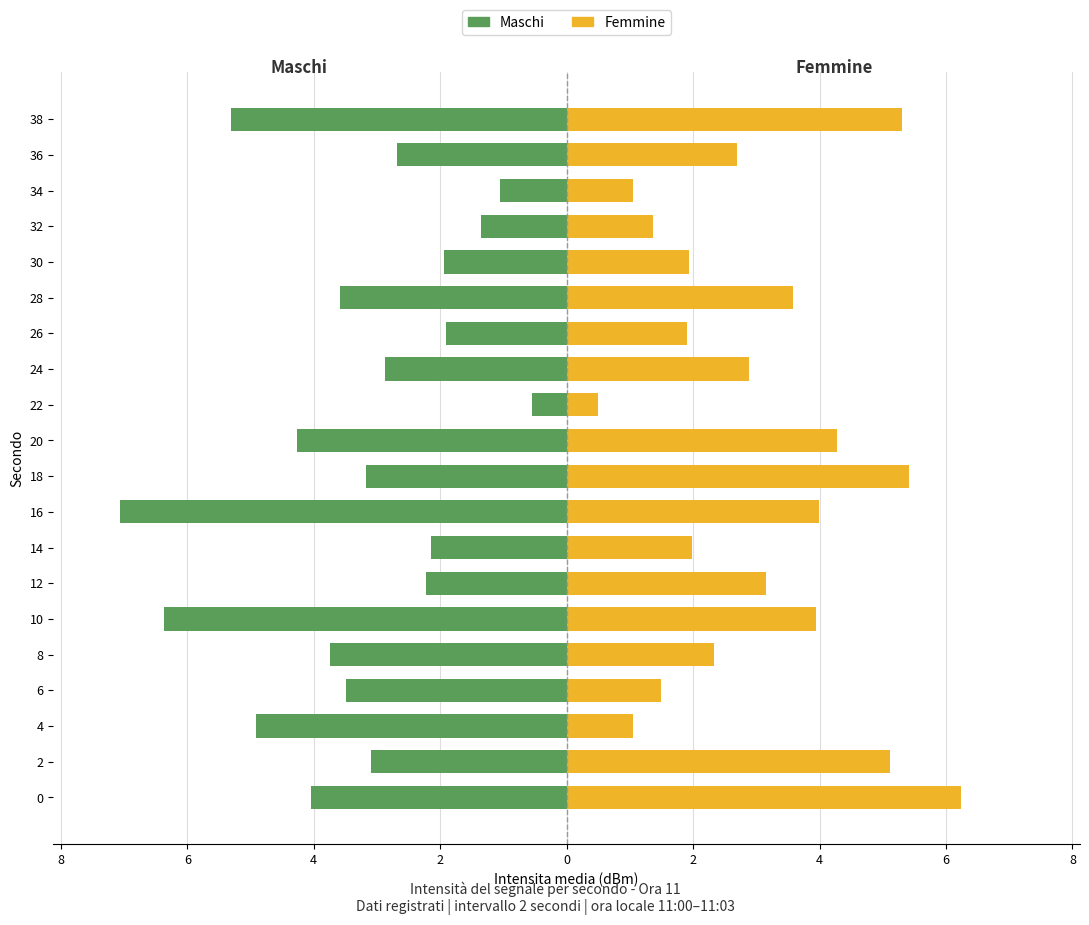

How many groups of bars are there?

20